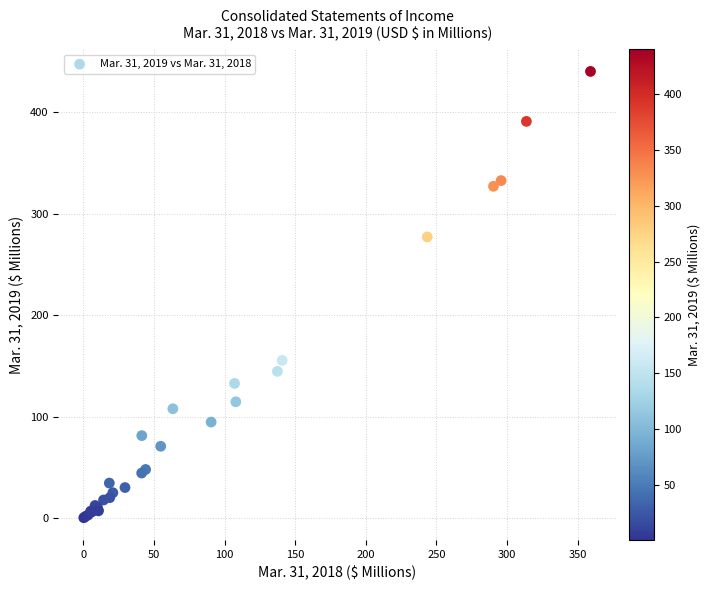

What Y value in the scatter plot is closest to 220?

277.2